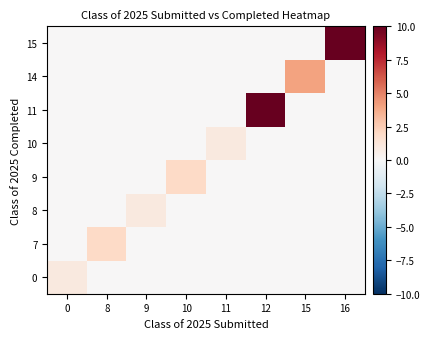

At how many categories does at least one series exceed 4?

2